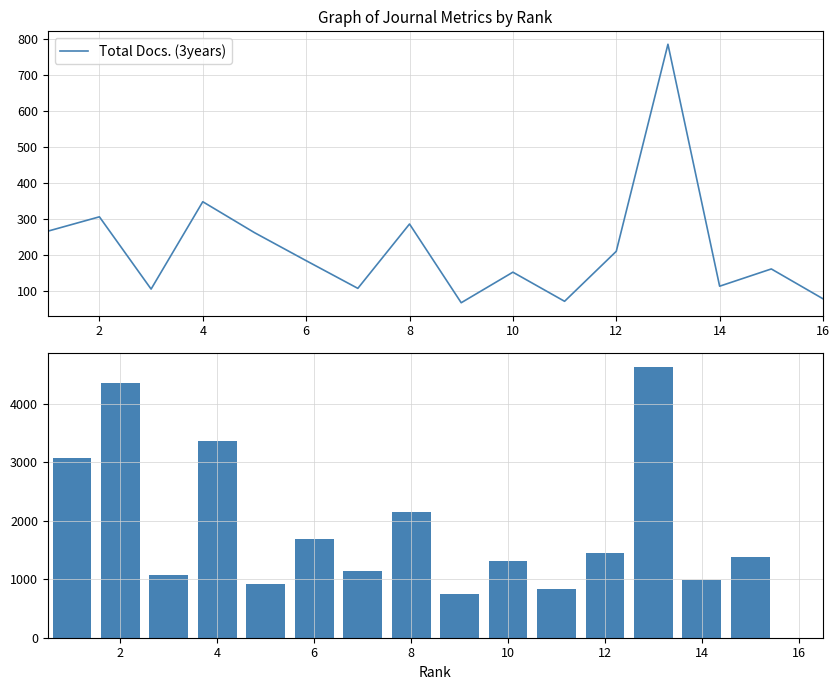

What is the maximum value for Total Docs. (3years)?

785